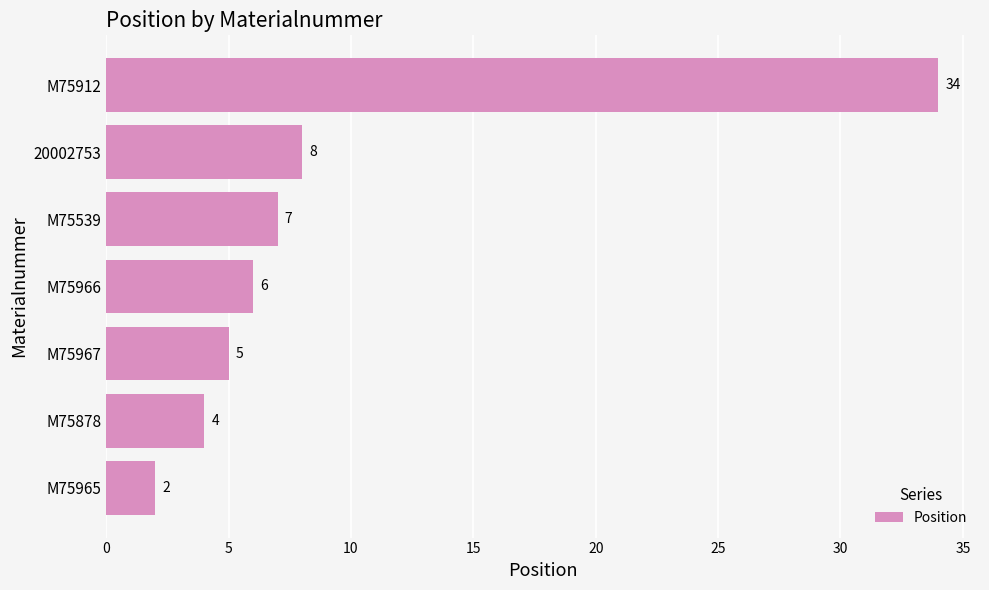

What is the difference between the second highest and second lowest values?

4